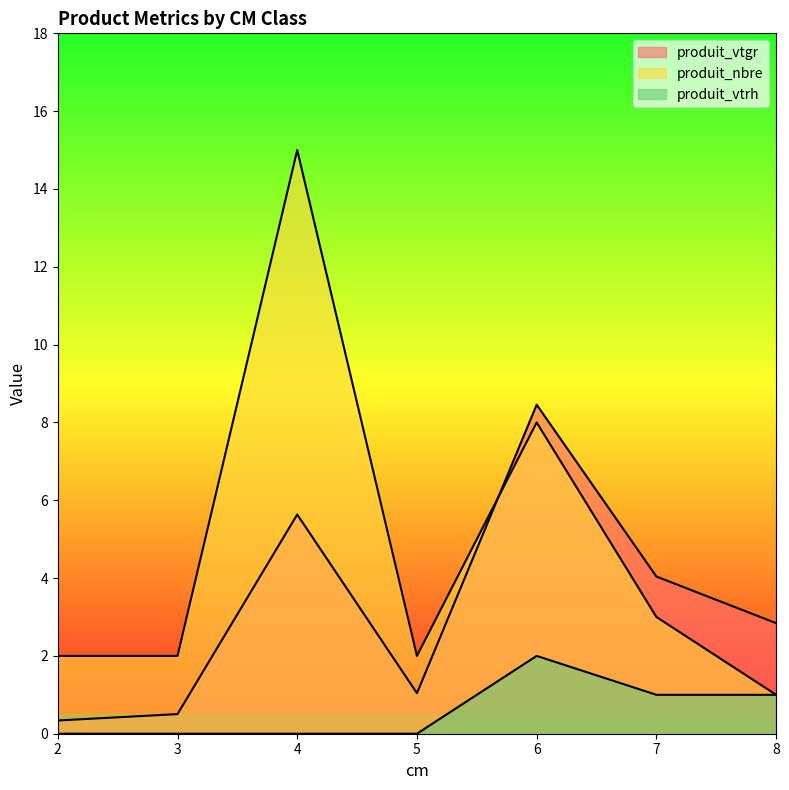

What is the difference between the highest and lowest values at 5?

2.0